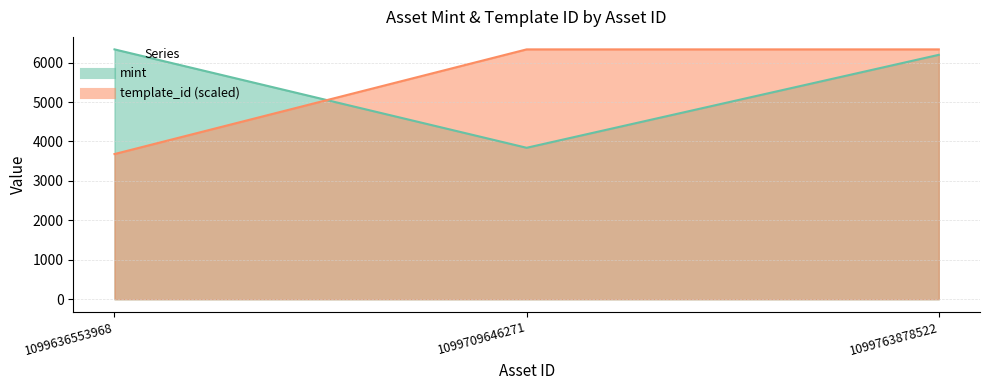

At which label does mint reach its peak?

1099636553968